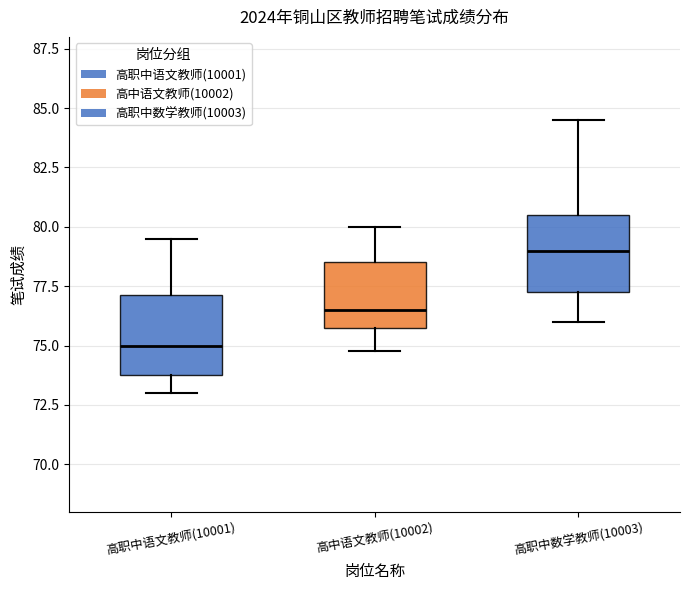

Reading left to right, transcribe this box plot: for each box, give where its median line is, the range the box spans, and where its two whiskers end, as read against the y-axis. The values are not printed on the chart, so give them approximately, as read against the axis.

高职中语文教师(10001): median 75.0, box 74.0 to 77.0, whiskers 73.0 to 79.5
高中语文教师(10002): median 76.5, box 76.0 to 78.5, whiskers 75.0 to 80.0
高职中数学教师(10003): median 79.0, box 77.5 to 80.5, whiskers 76.0 to 84.5